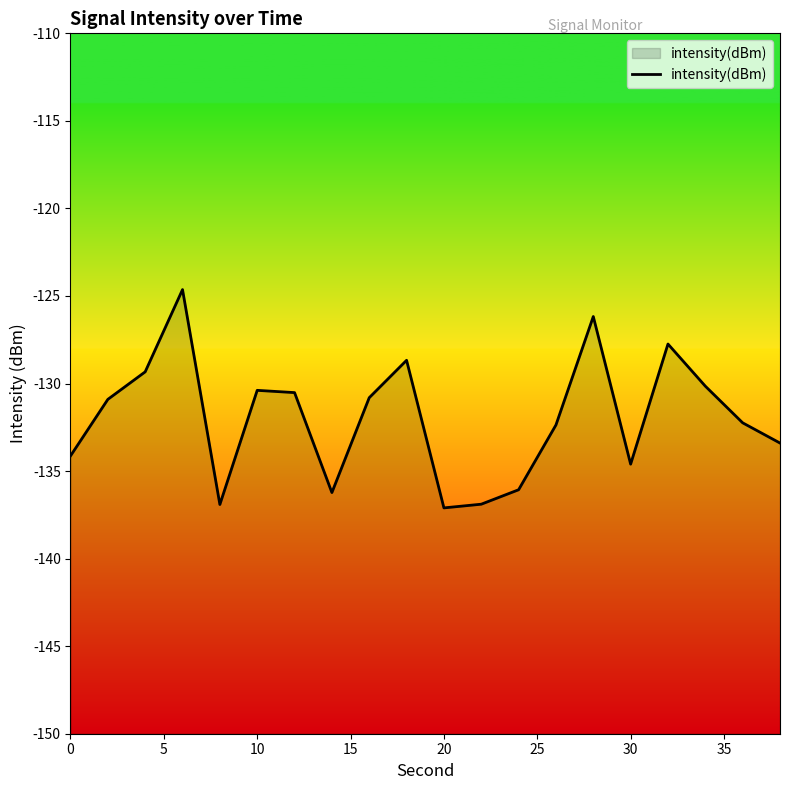

The value at 0 is -237.4. True or false?

False